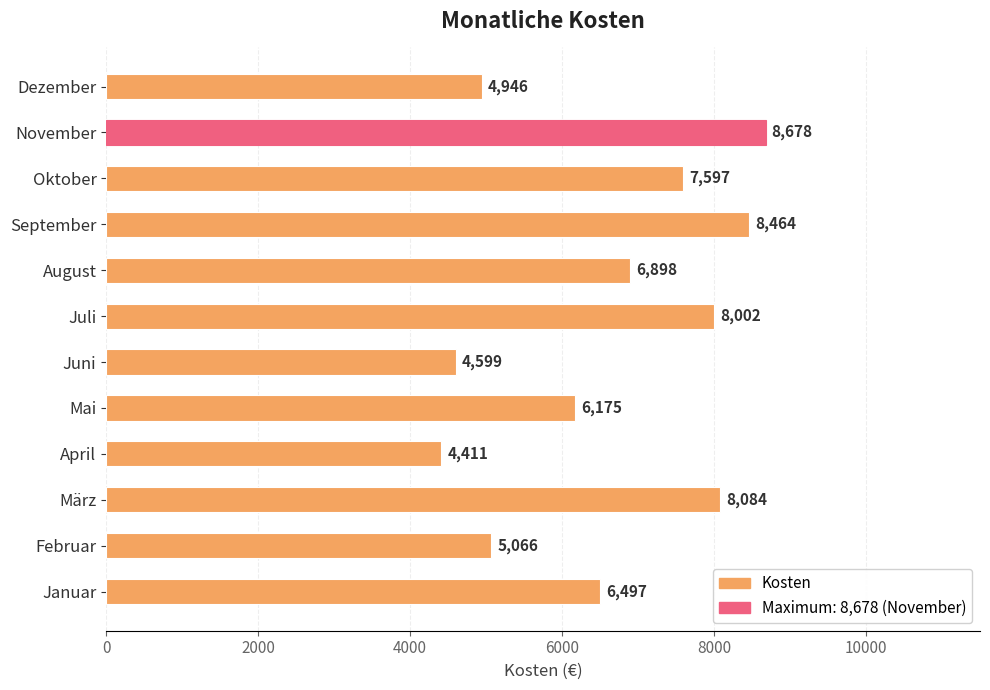

Are the bars horizontal?

Yes